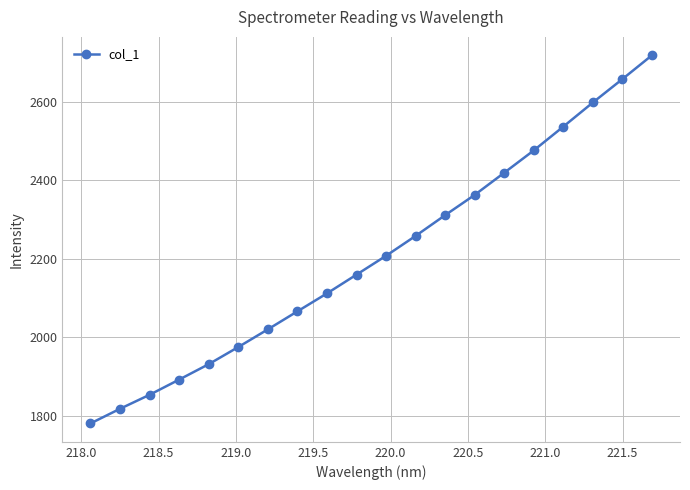

Reading right to left, list all the values displayed in this chart.

2718.0	2657.4	2597.8	2536.4	2475.8	2418.9	2362.4	2310.8	2258.0	2207.3	2159.3	2111.5	2065.7	2019.9	1974.8	1931.2	1891.9	1853.2	1817.5	1780.2